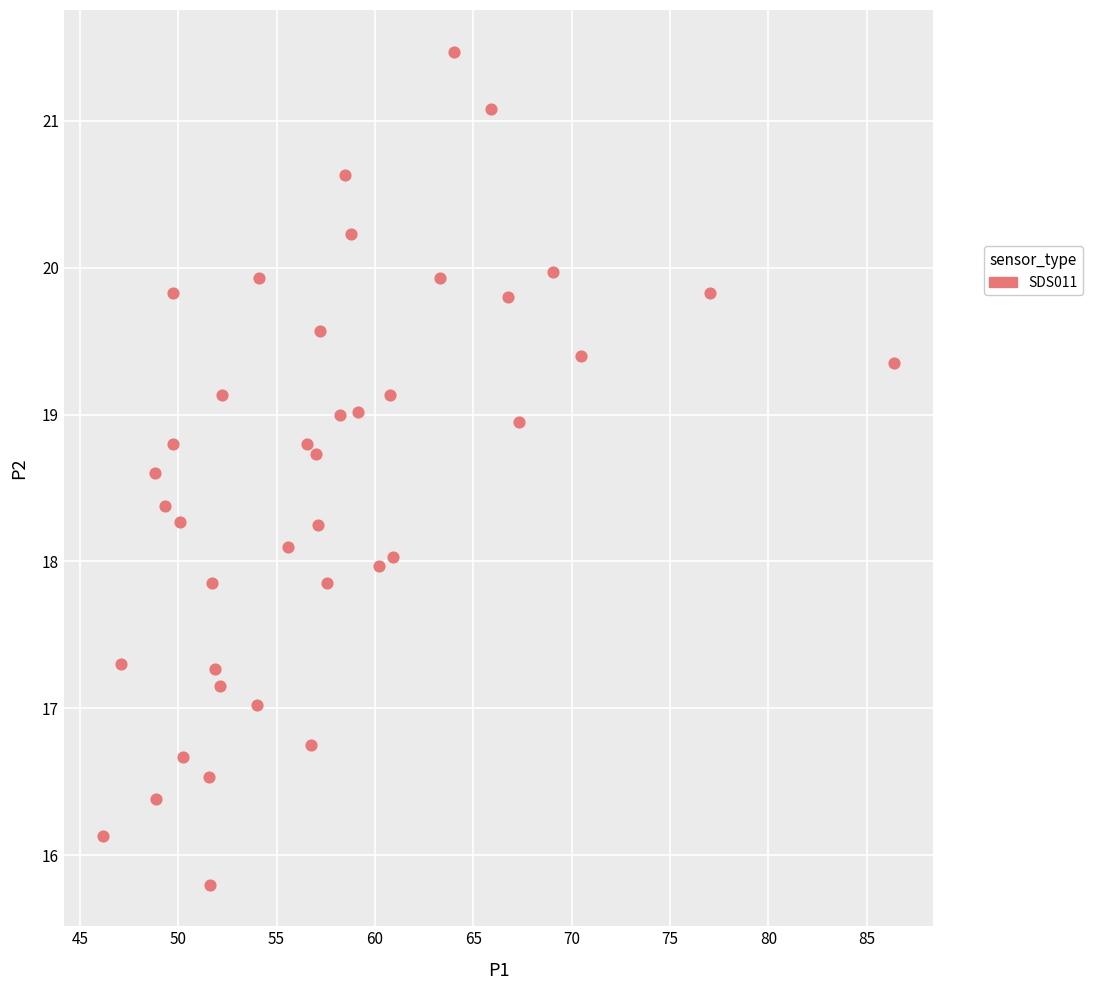

What is the range of Y values (max minus min)?

5.7